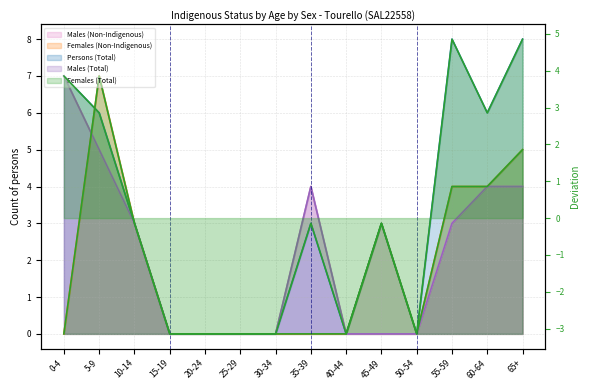

What are all the series names shown in the legend?

Males (Non-Indigenous), Females (Non-Indigenous), Persons (Total), Males (Total), Females (Total)